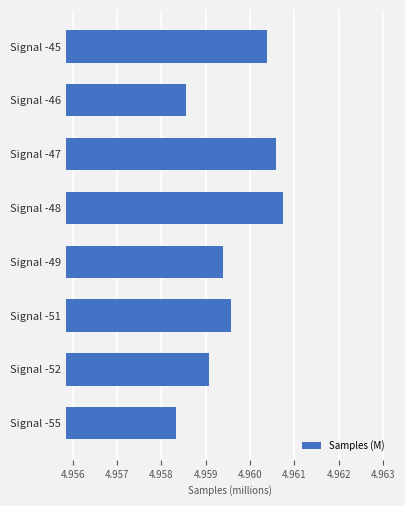

True or false: the data shows 2.2 at Signal -55.

False